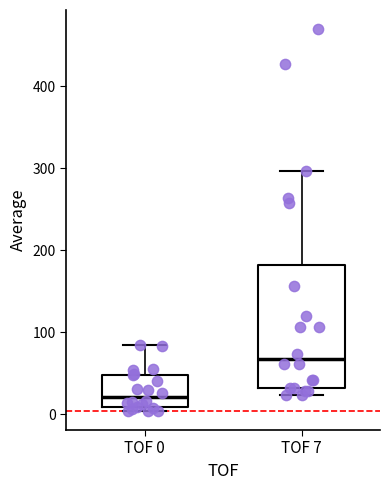

Where is the upper edge of the box for TOF 0 on the y-axis? The values are not printed on the chart, so give them approximately, as read against the axis.

50